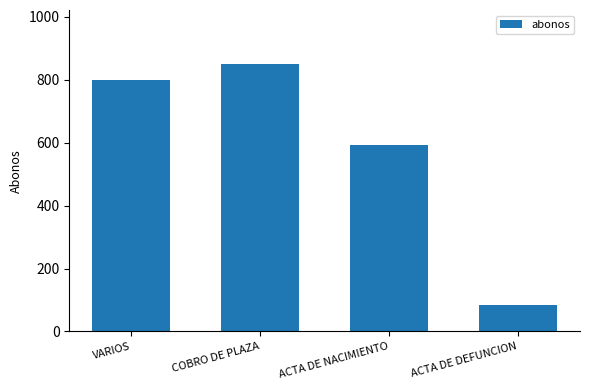

List the labels in order of value, largest first.

COBRO DE PLAZA, VARIOS, ACTA DE NACIMIENTO, ACTA DE DEFUNCION